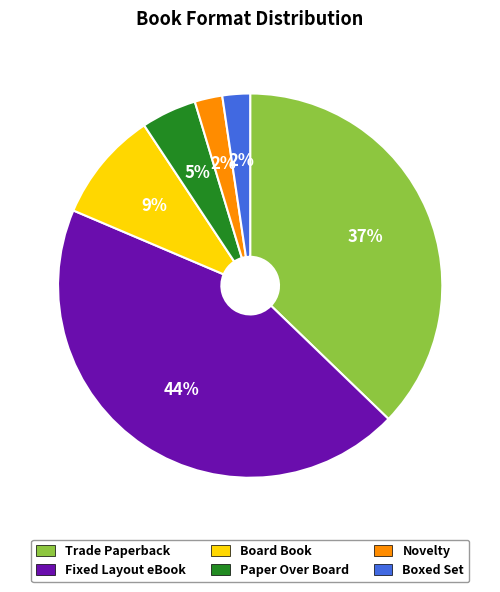

To the nearest percent, what is the difference between the largest and smallest slice percentages?

42%